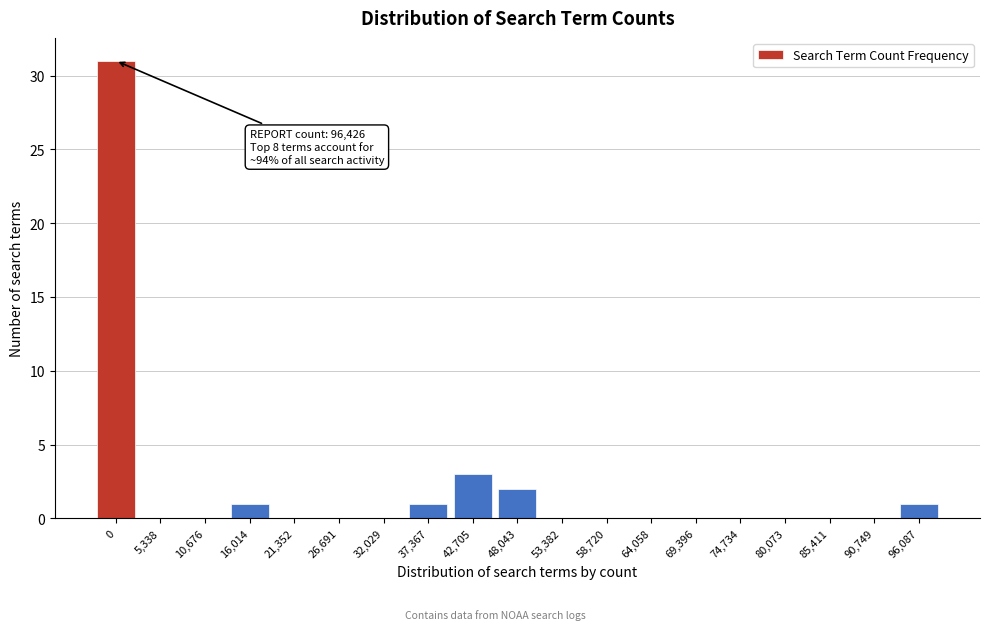

Reading left to right, list all the values displayed in this chart.

0=31	5,338=0	10,676=0	16,014=1	21,352=0	26,691=0	32,029=0	37,367=1	42,705=3	48,043=2	53,382=0	58,720=0	64,058=0	69,396=0	74,734=0	80,073=0	85,411=0	90,749=0	96,087=1